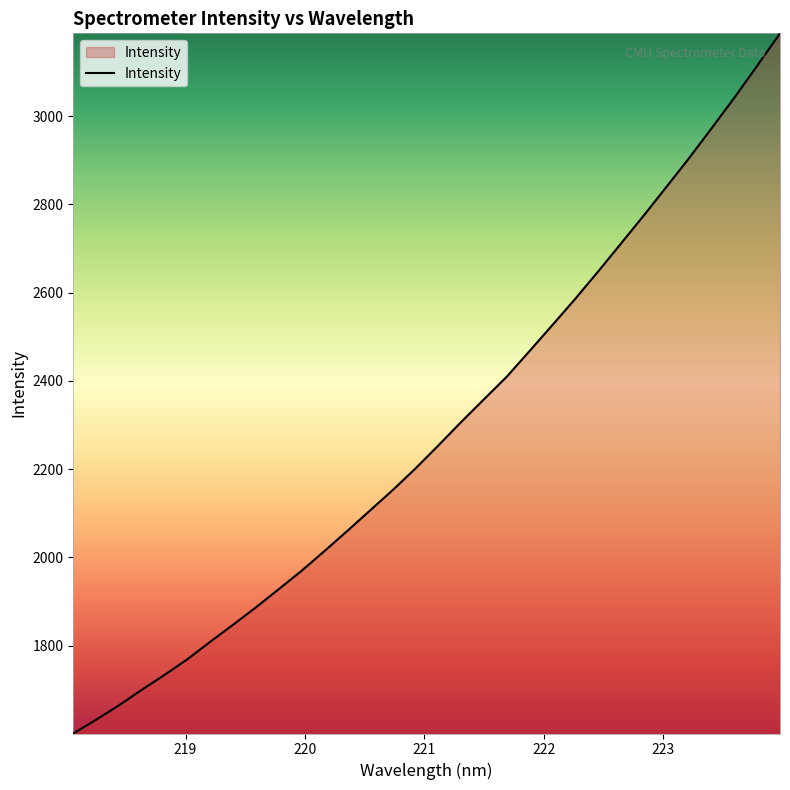

Does the chart display data point markers on the line(s)?

No